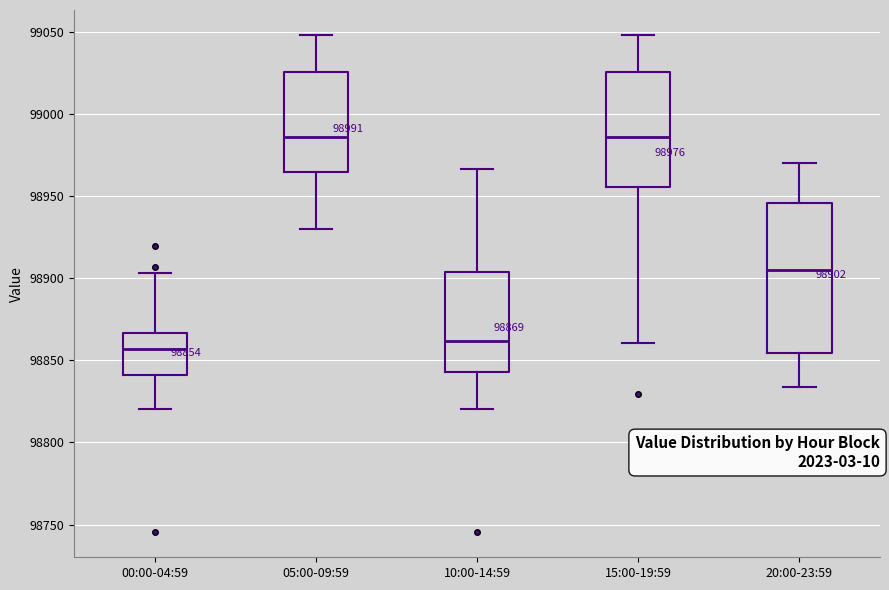

Comparing the boxes themselves (not the whiskers), which one is the tallest?

20:00-23:59